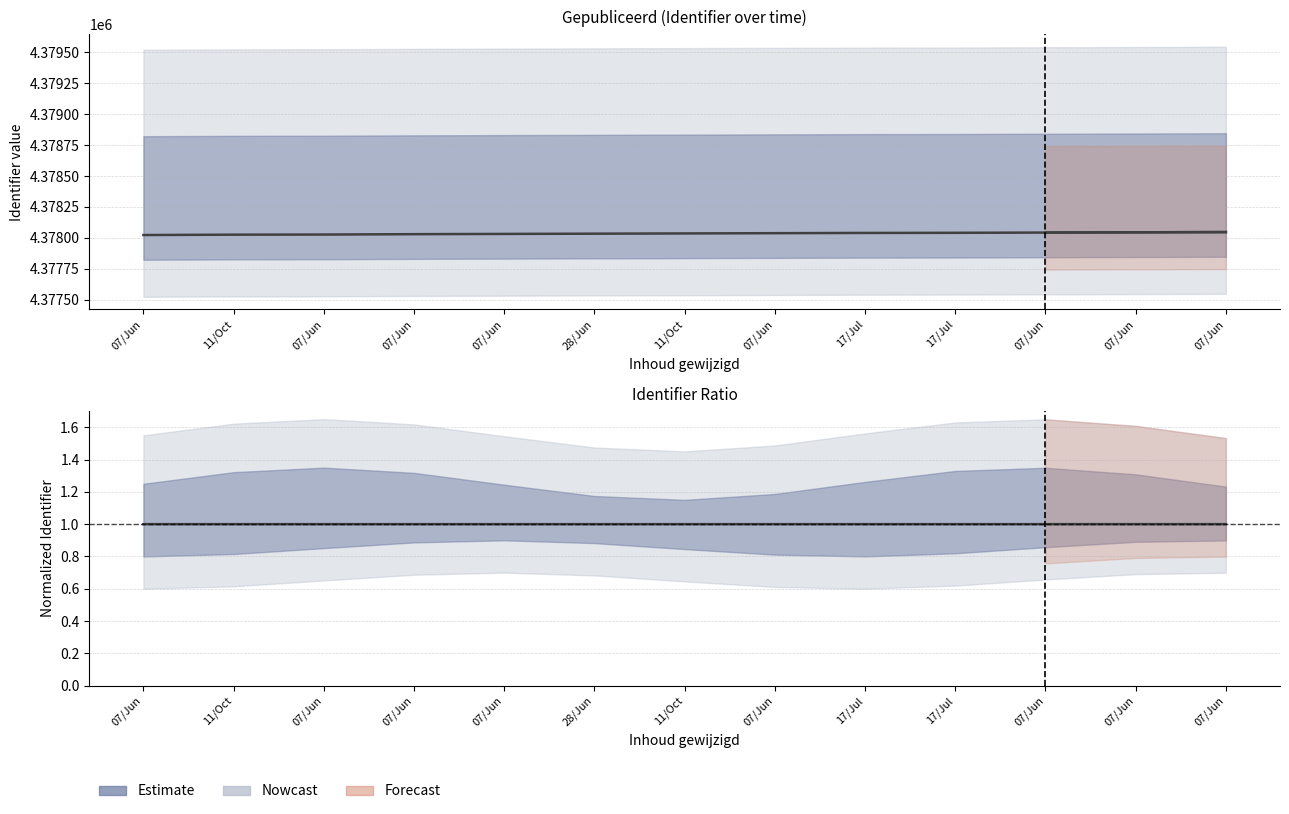

True or false: Identifier_central and Identifier_upper cross at least once.

False